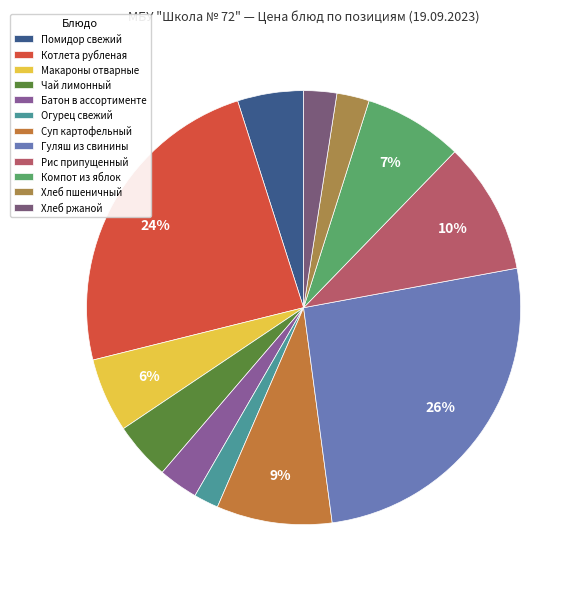

What is the change in value from Макароны отварные to Чай лимонный?

-2.0